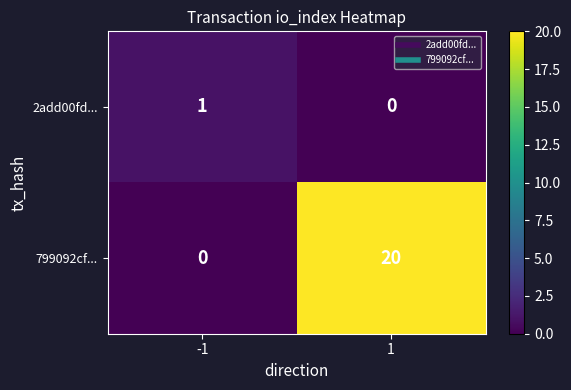

Which series changed the most between -1 and 1?

799092cf...